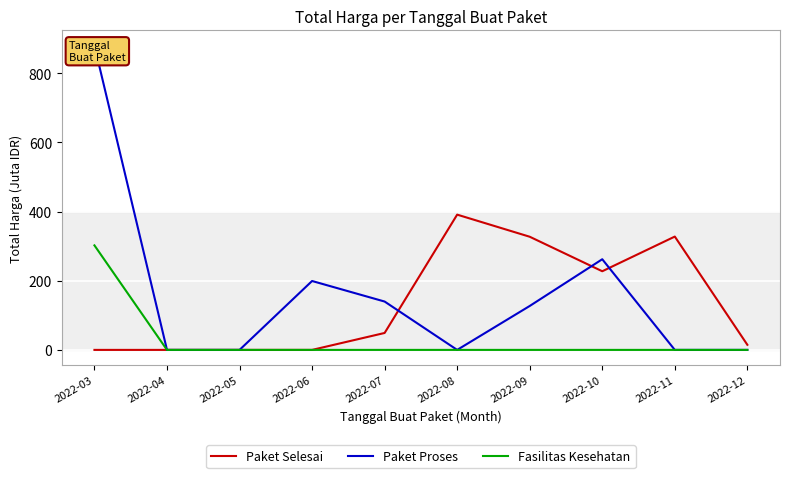

What is the spread (max minus min) of values at 2022-08?

391.1